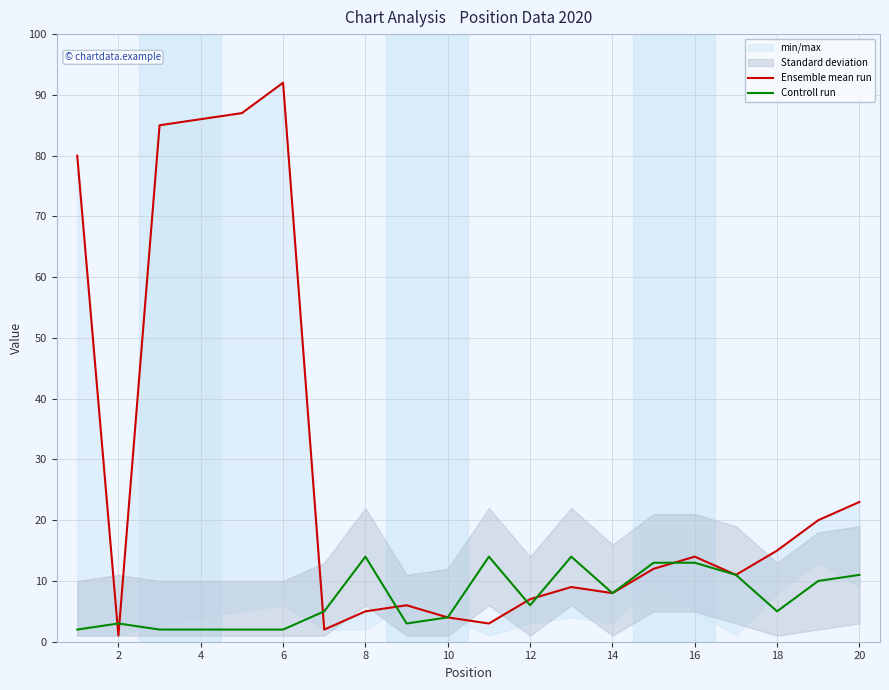

Is it true that Controll run equals 4 at 10?

True